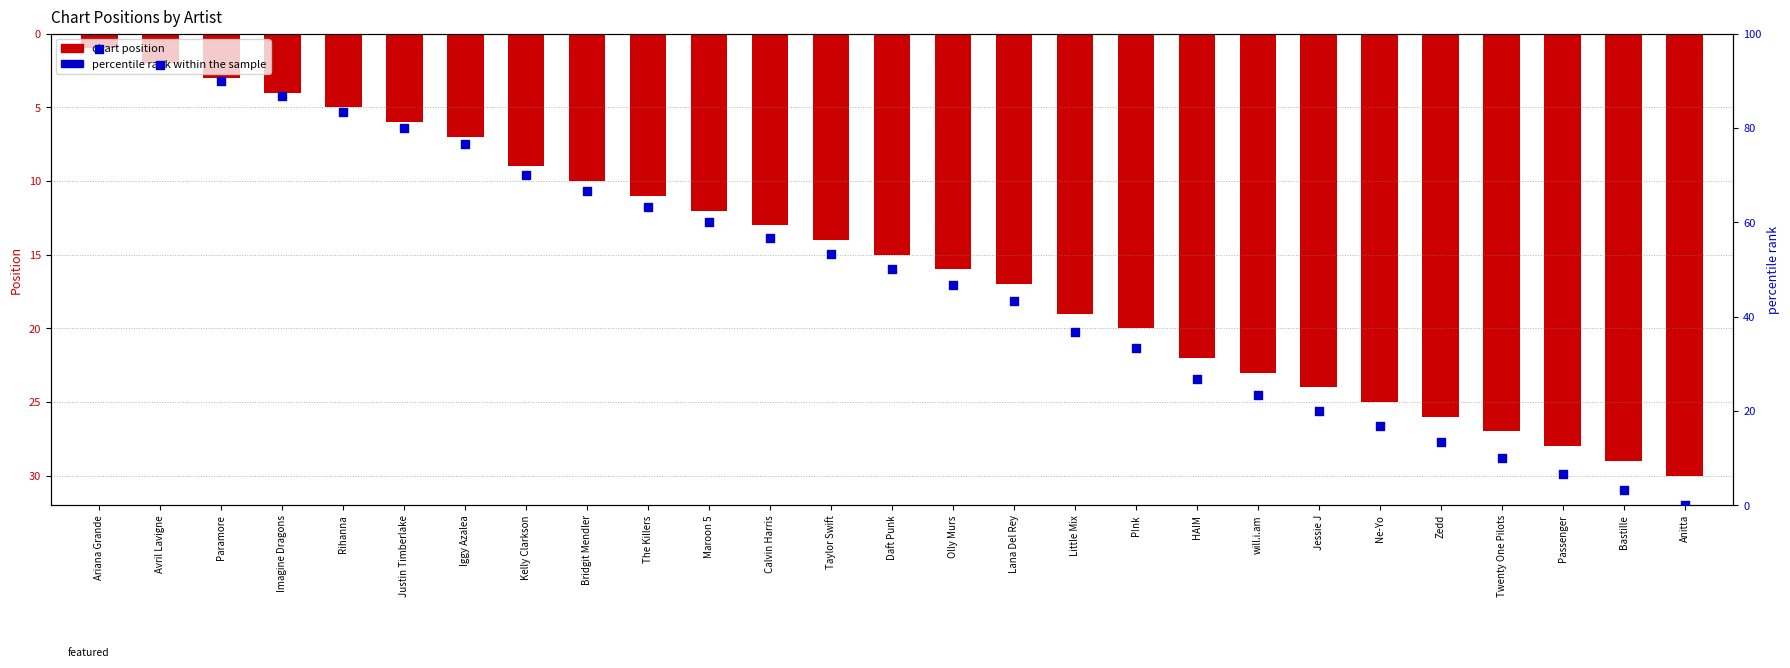

Which series reaches the minimum Y coordinate?

percentile rank within the sample